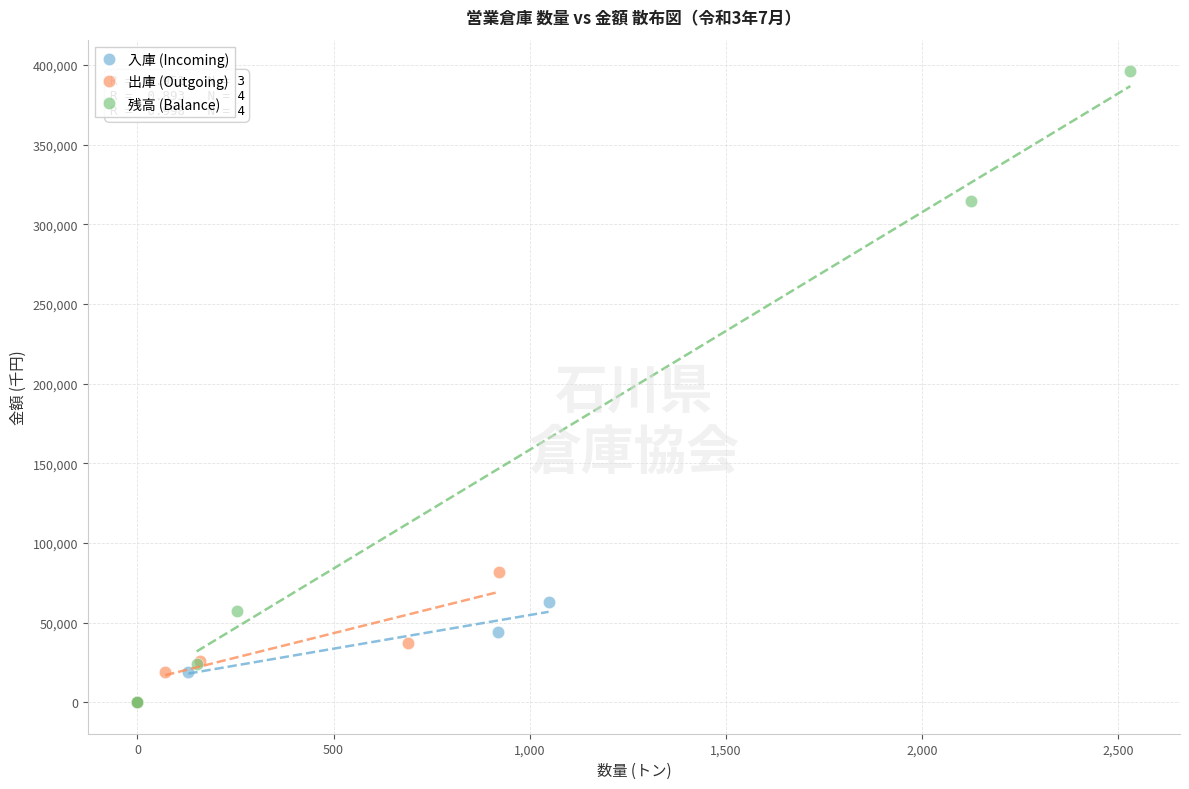

Which series reaches the maximum Y coordinate?

残高 (Balance)